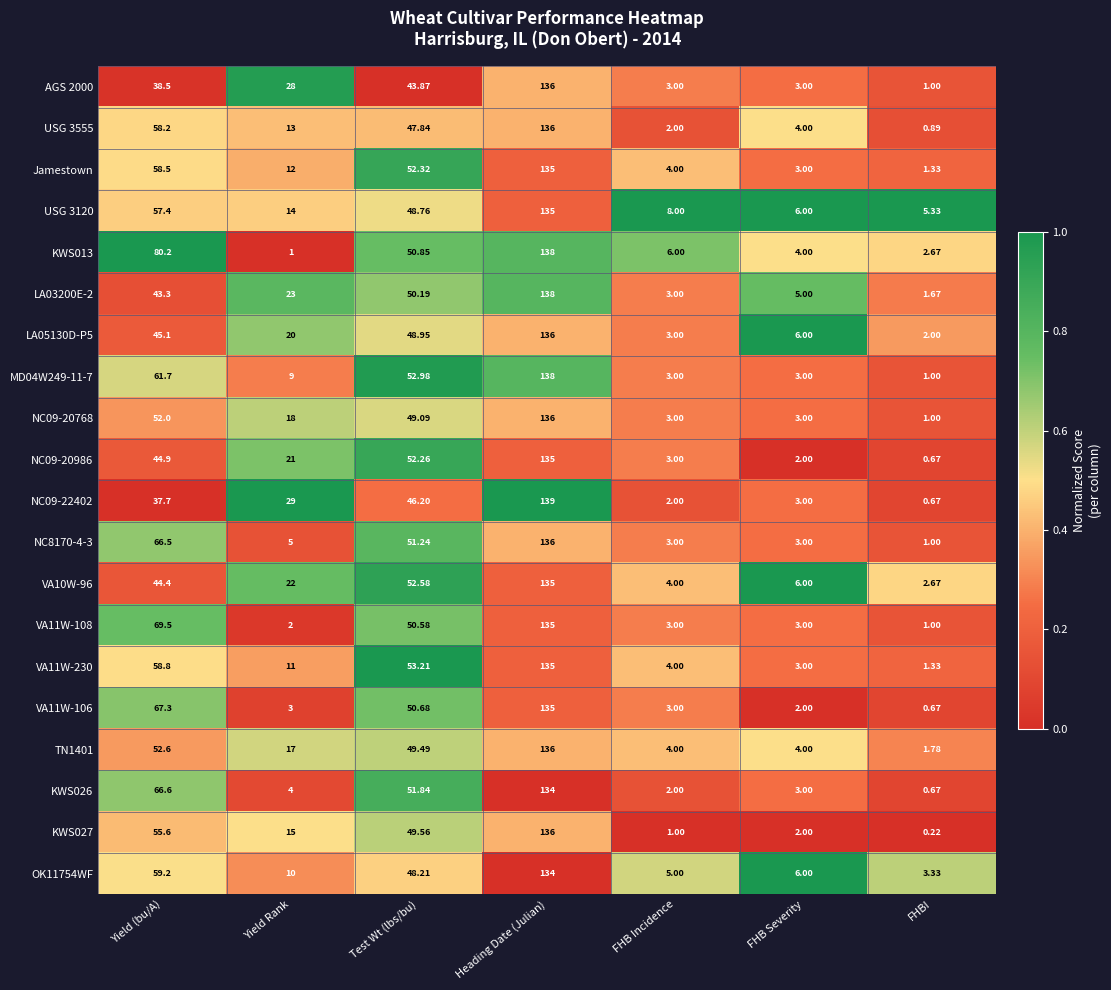

How many categories are shown in the chart?

7